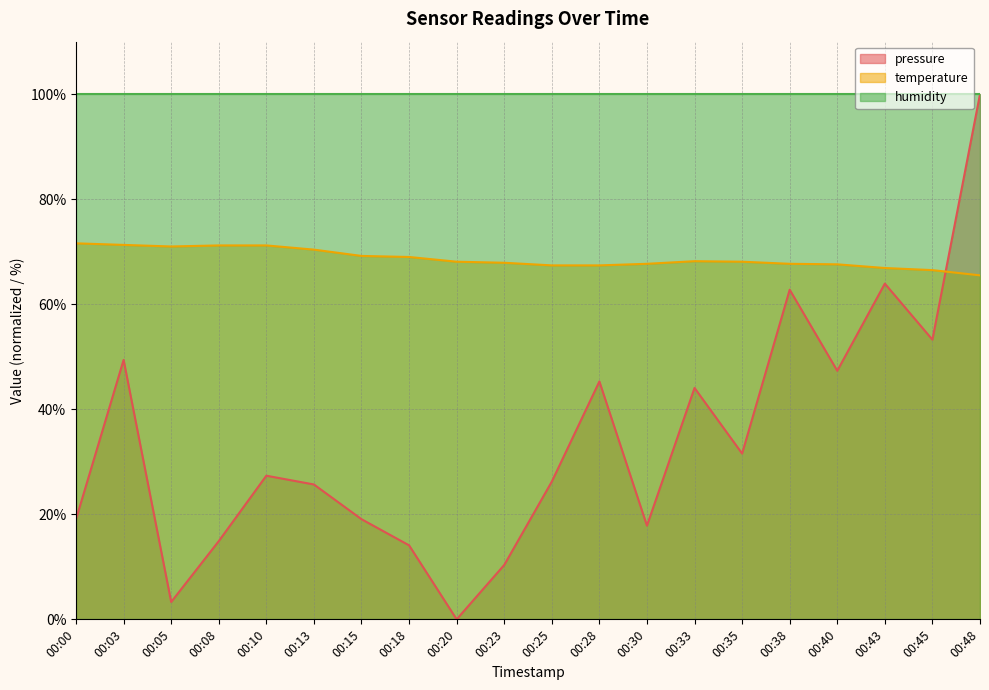

What is the minimum value for temperature?

65.5